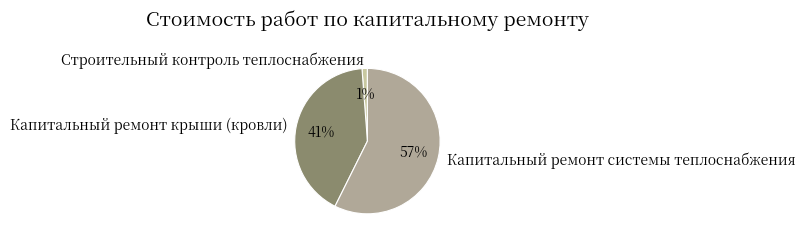

Rank the categories by value from lowest to highest.

Строительный контроль теплоснабжения, Капитальный ремонт крыши (кровли), Капитальный ремонт системы теплоснабжения